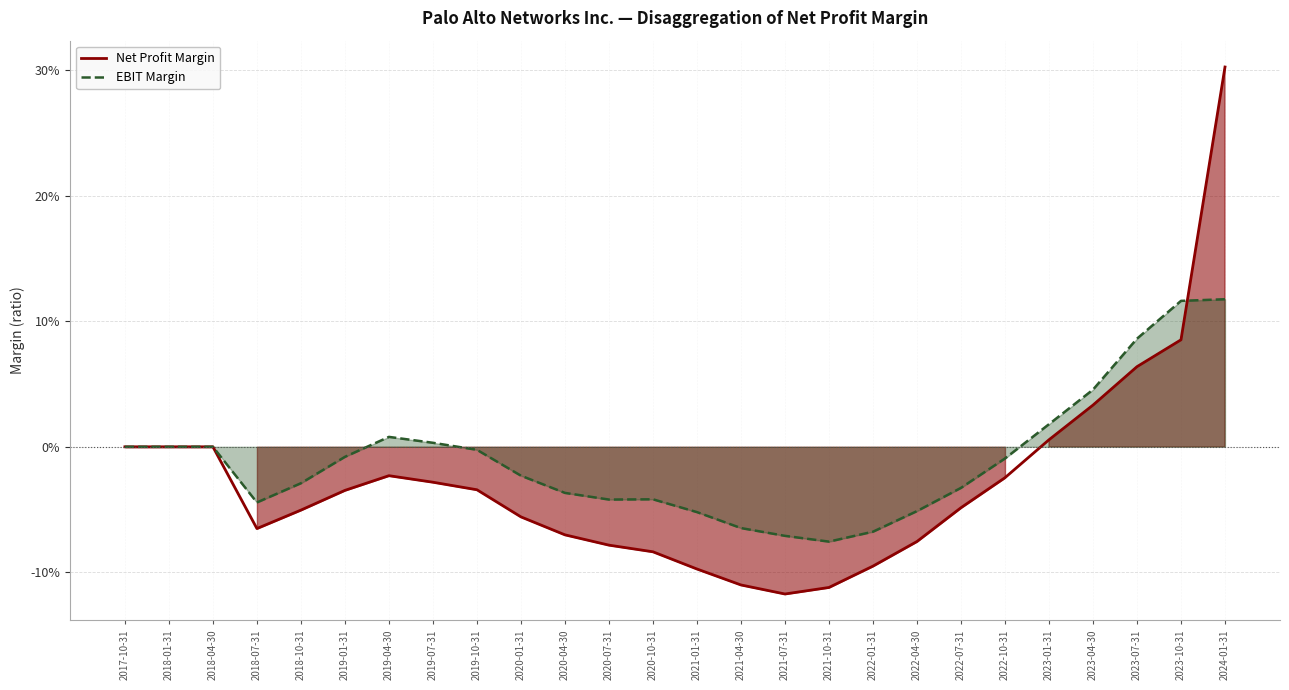

Is the value of Net Profit Margin at 2023-07-31 greater than the value of EBIT Margin at 2022-01-31?

Yes